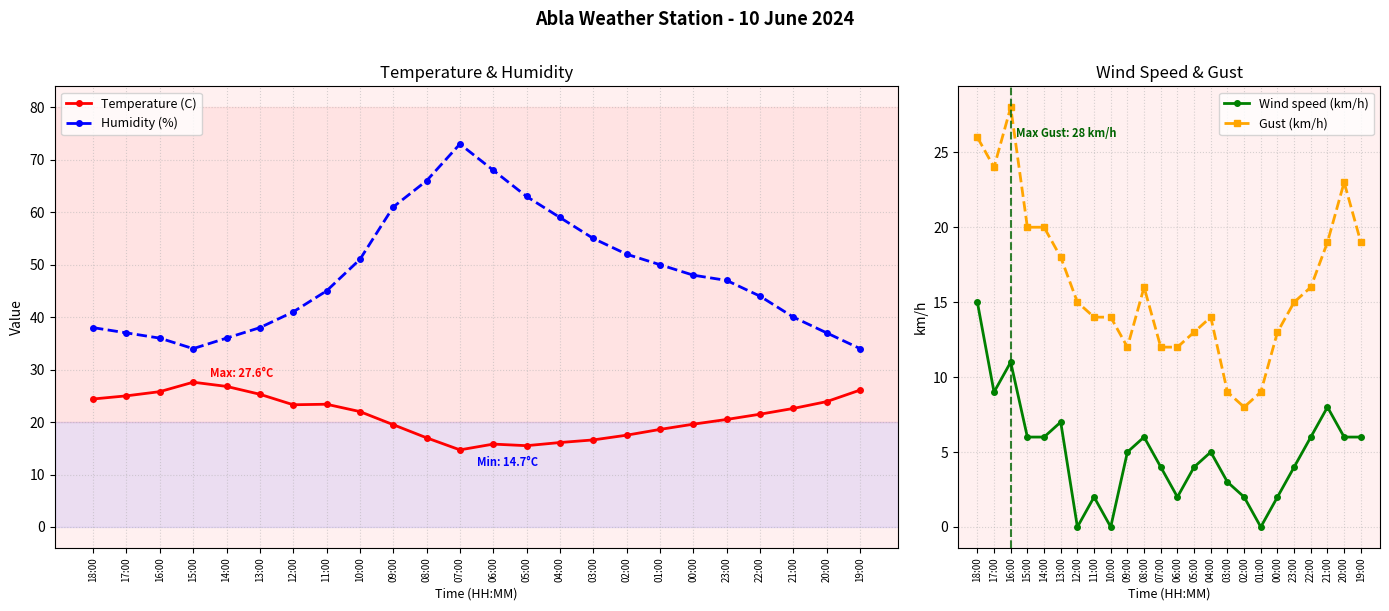

What is the difference between the second highest and minimum values in the Gust (km/h) series?

18